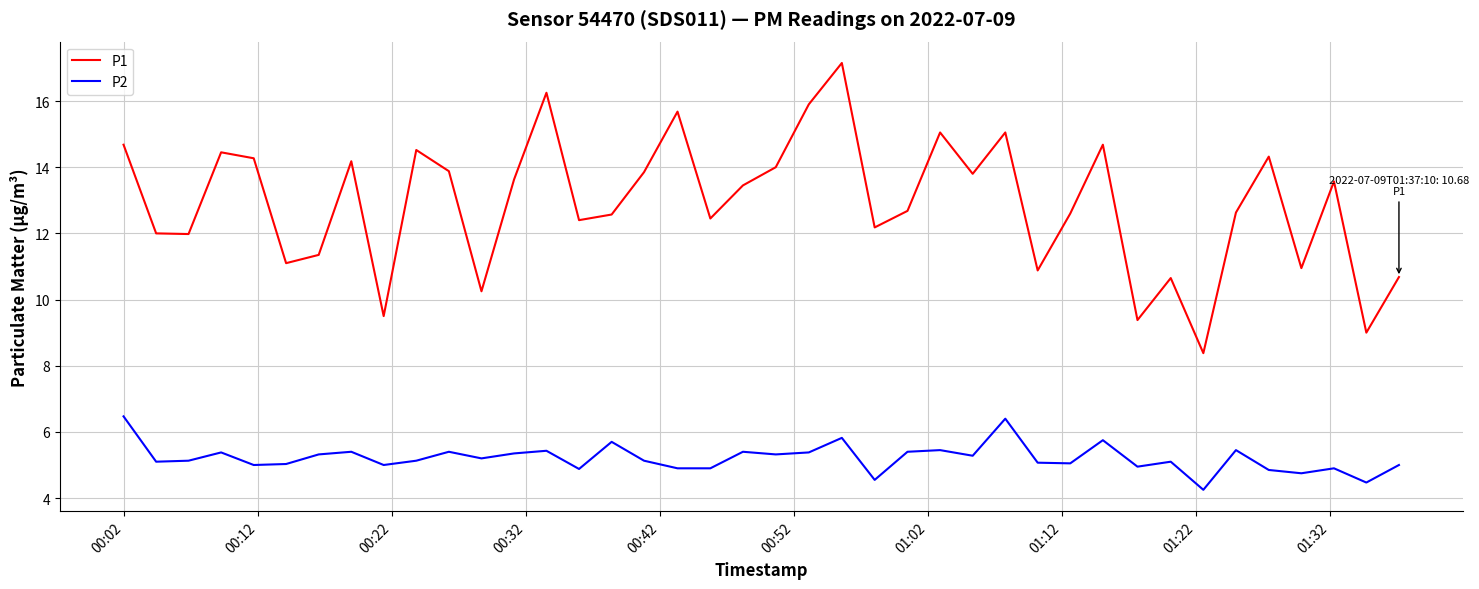

True or false: P2 and P1 cross at least once.

False